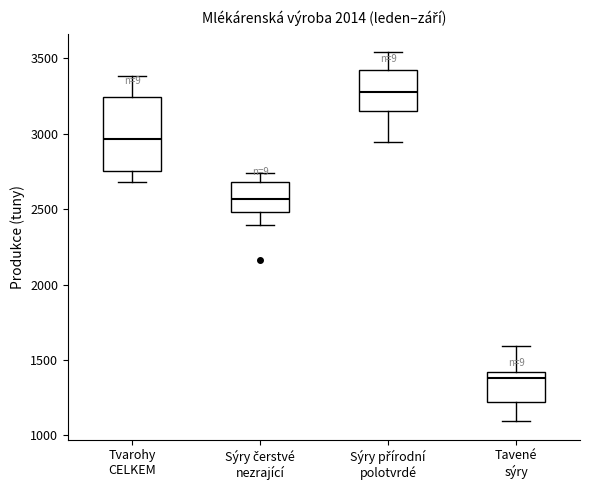

Reading left to right, transcribe this box plot: for each box, give where its median line is, the range the box spans, and where its two whiskers end, as read against the y-axis. The values are not printed on the chart, so give them approximately, as read against the axis.

Tvarohy CELKEM: median 2950, box 2750 to 3250, whiskers 2700 to 3400
Sýry čerstvé nezrající: median 2550, box 2500 to 2700, whiskers 2400 to 2750
Sýry přírodní polotvrdé: median 3300, box 3150 to 3400, whiskers 2950 to 3550
Tavené sýry: median 1400 (just below the box's upper edge), box 1200 to 1400, whiskers 1100 to 1600